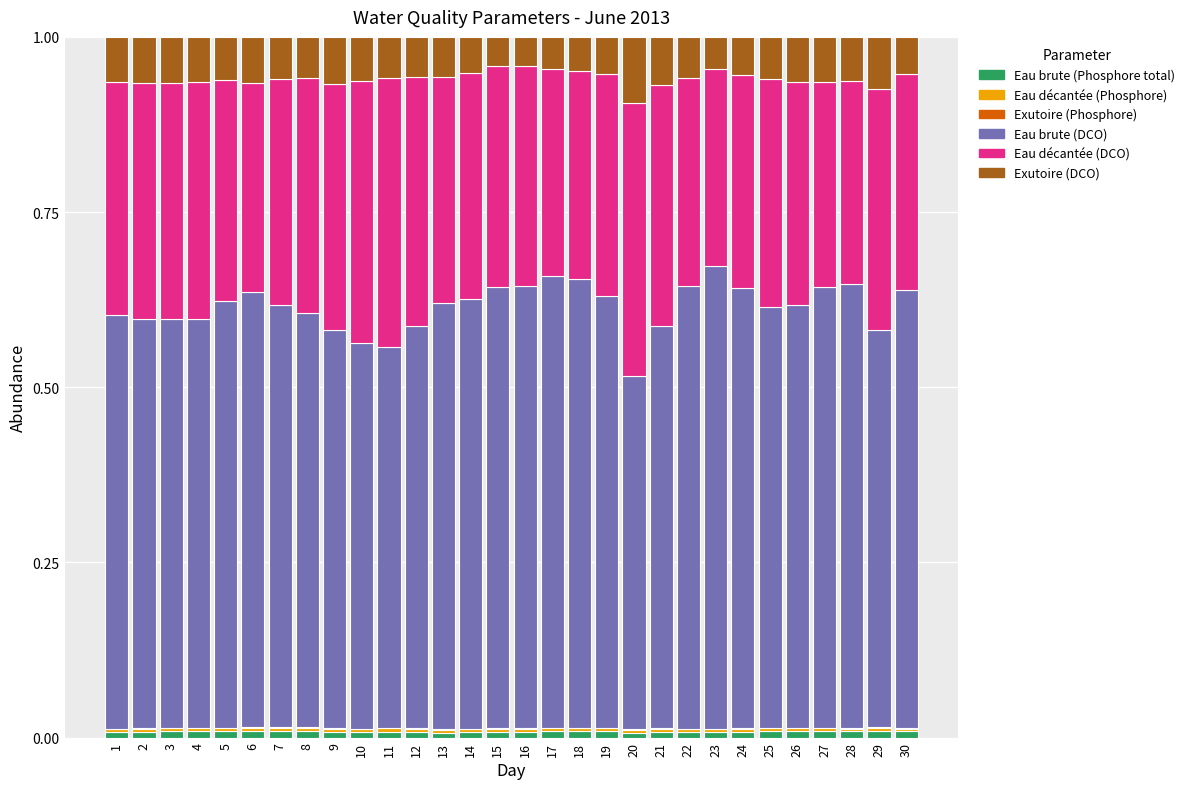

Count the number of categories in the chart.

30